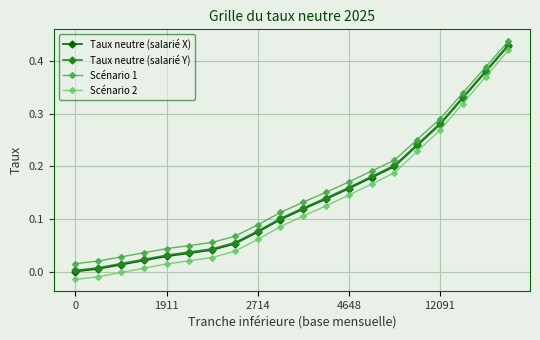

True or false: Taux neutre (salarié Y) and Taux neutre (salarié X) cross at least once.

False